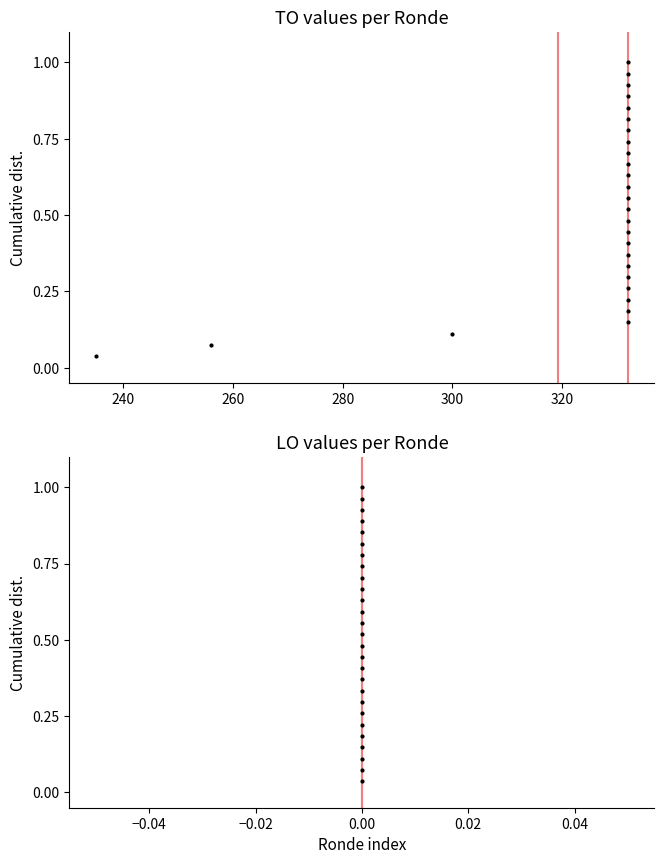

Is the value of TO at 16 greater than the value of LO at 8?

Yes